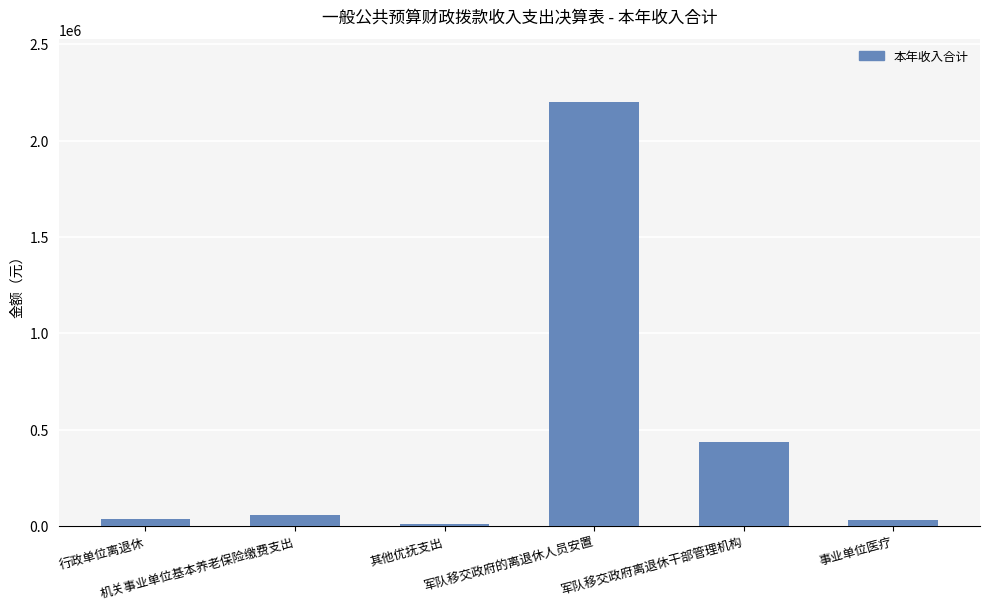

What is the difference between the maximum and minimum values?

2189483.2